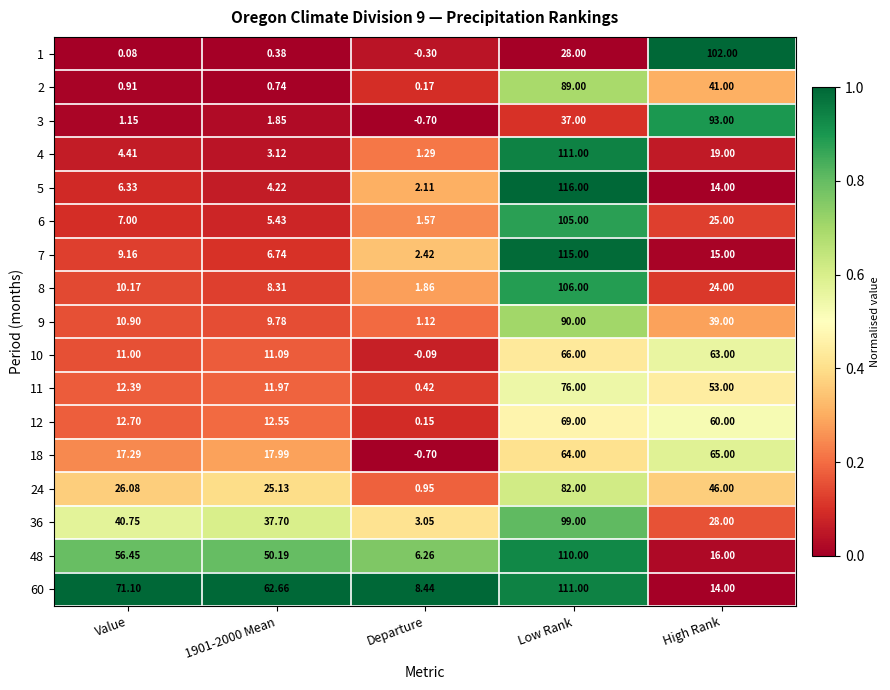

At which label is 2 closest to 44?

High Rank